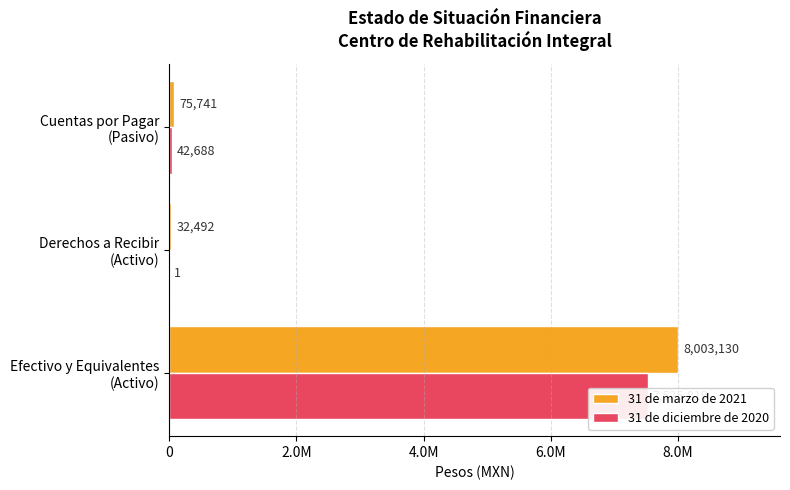

Count the number of data series in this chart.

2